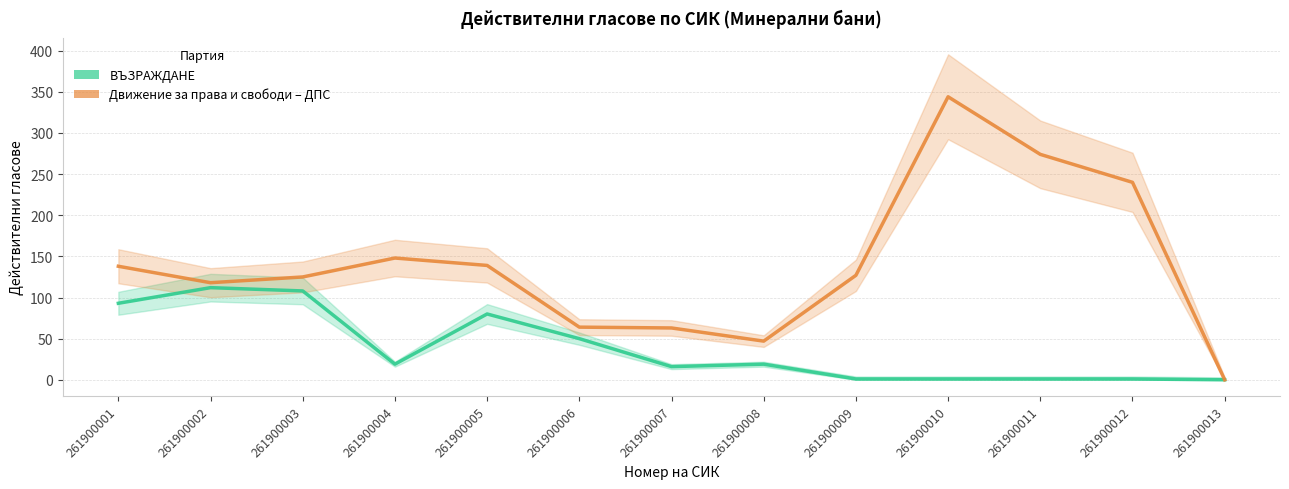

True or false: Движение за права и свободи – ДПС has more than 2 points higher than both neighbors.

False